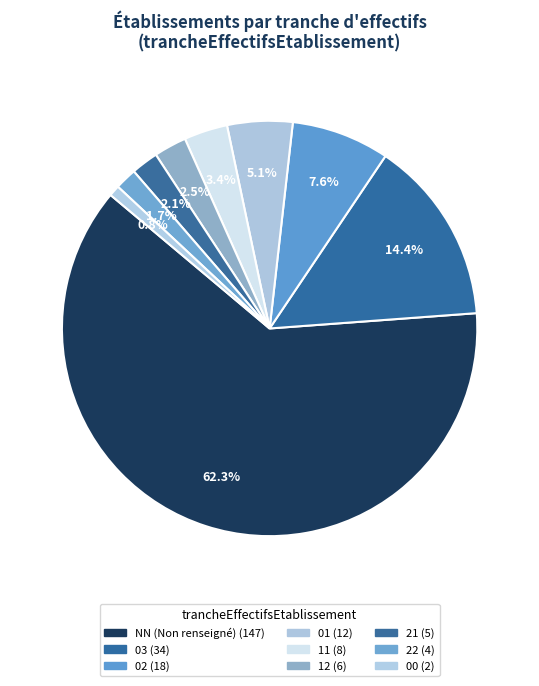

How many slices are in this pie chart?

9